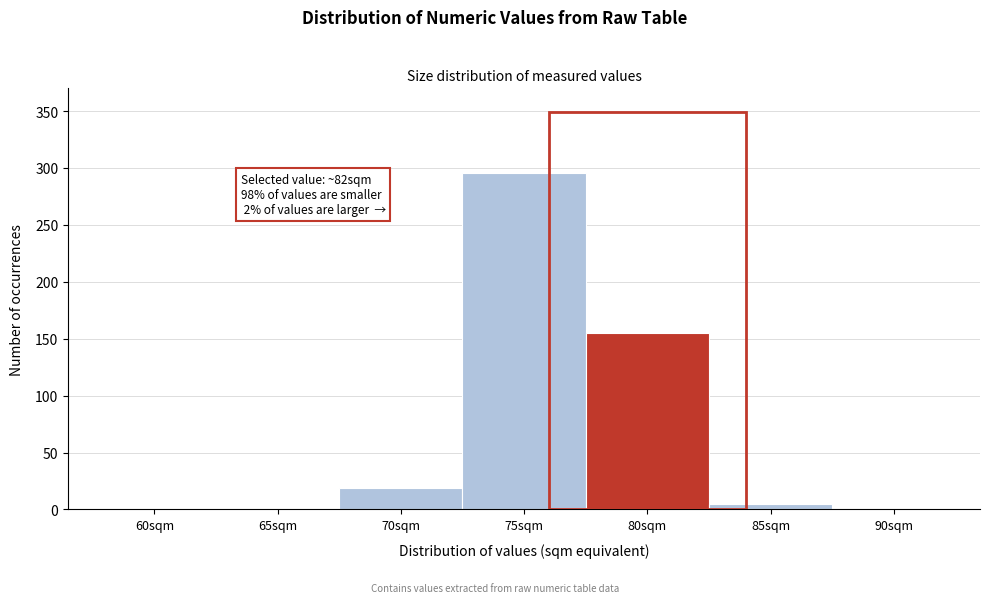

Reading left to right, extract all data points from this chart.

60sqm=0	65sqm=0	70sqm=19	75sqm=296	80sqm=155	85sqm=5	90sqm=0